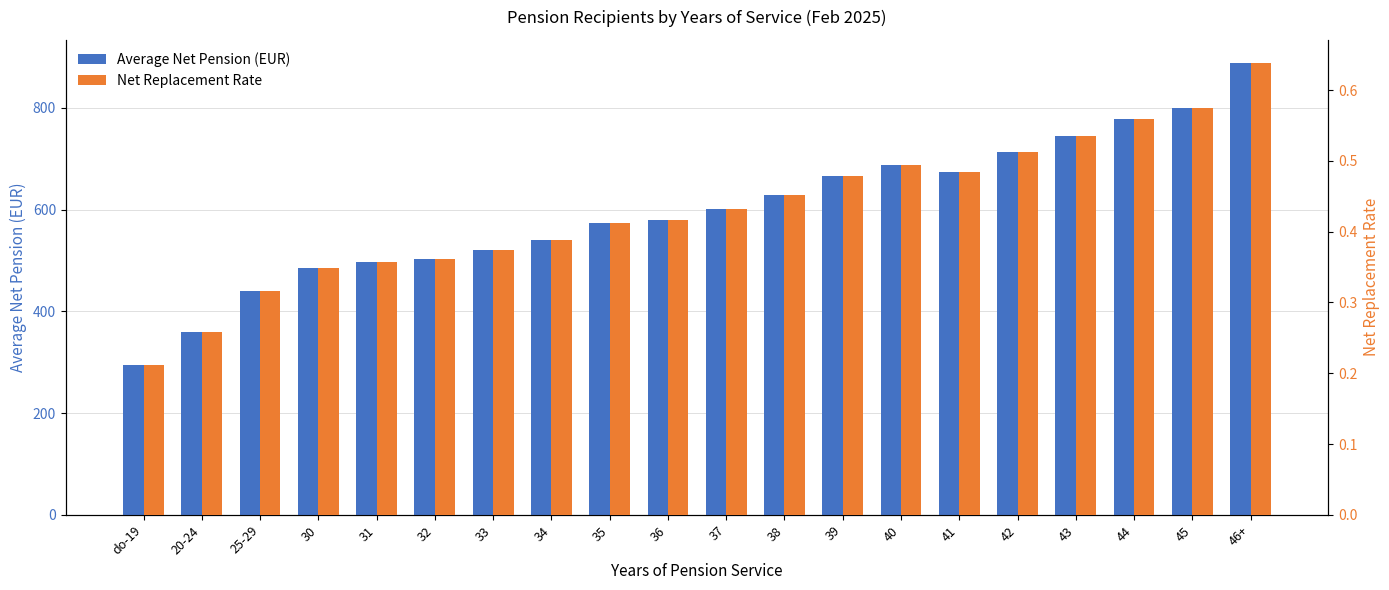

Rank the categories by Average Net Pension (EUR) value from lowest to highest.

do-19, 20-24, 25-29, 30, 31, 32, 33, 34, 35, 36, 37, 38, 39, 41, 40, 42, 43, 44, 45, 46+